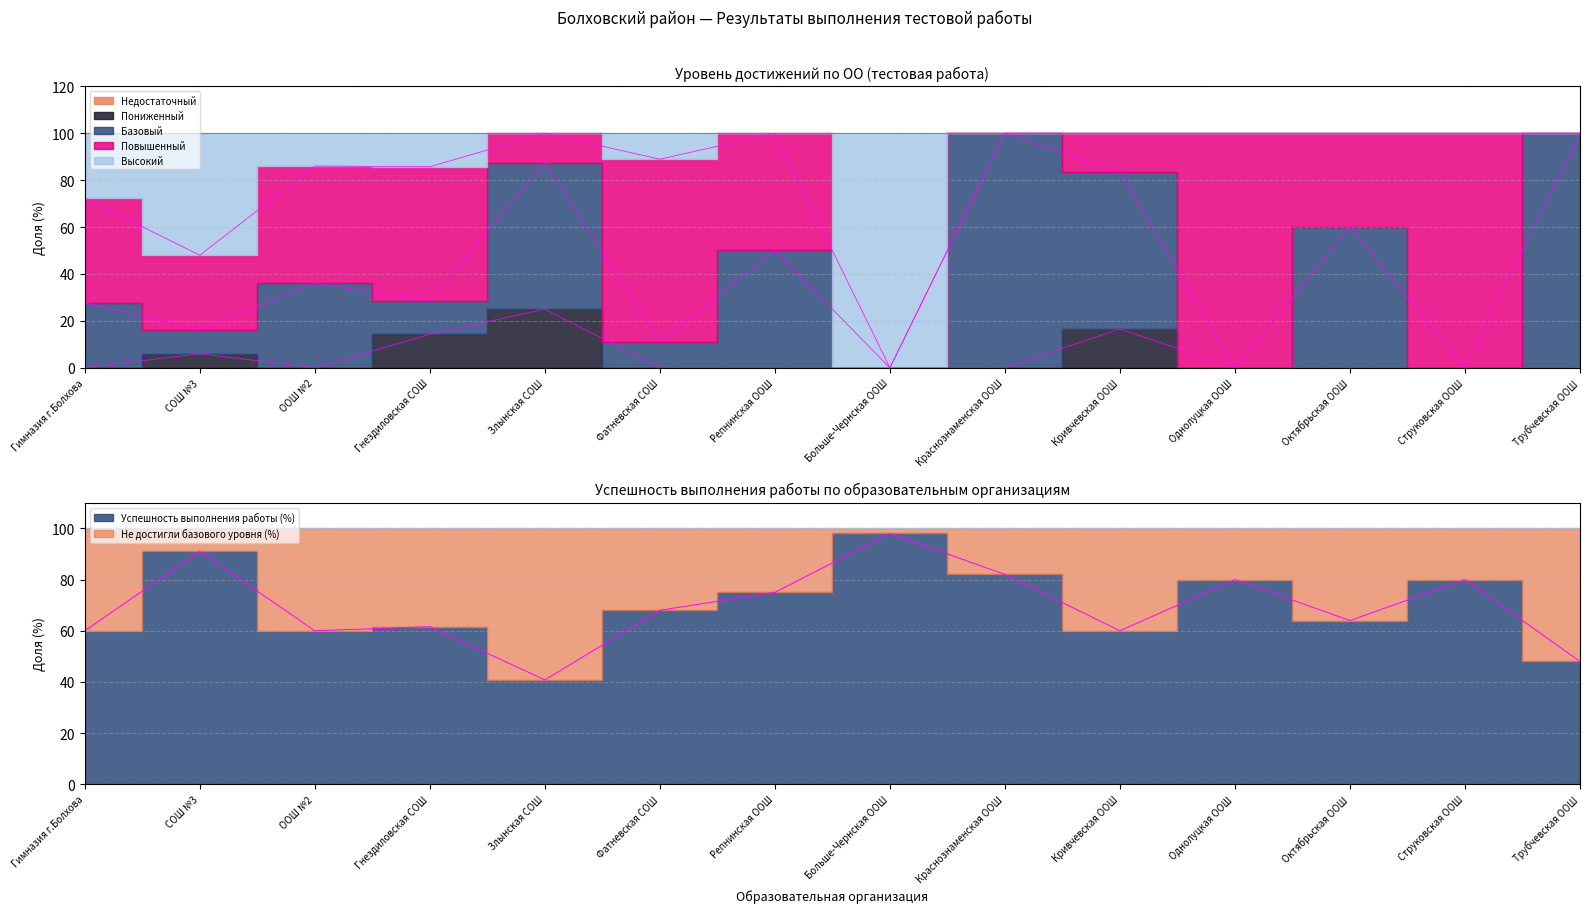

How many lines are shown in the chart?

5